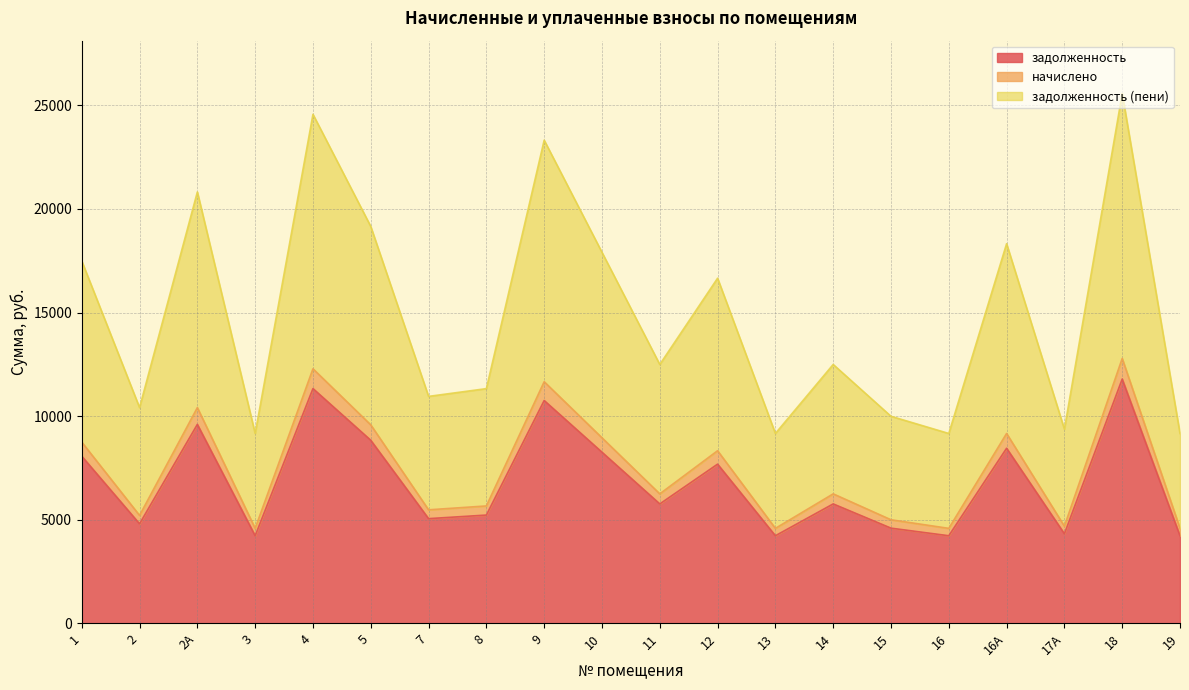

What is the sum of the задолженность (пени) values at 4 and 10?

21236.4